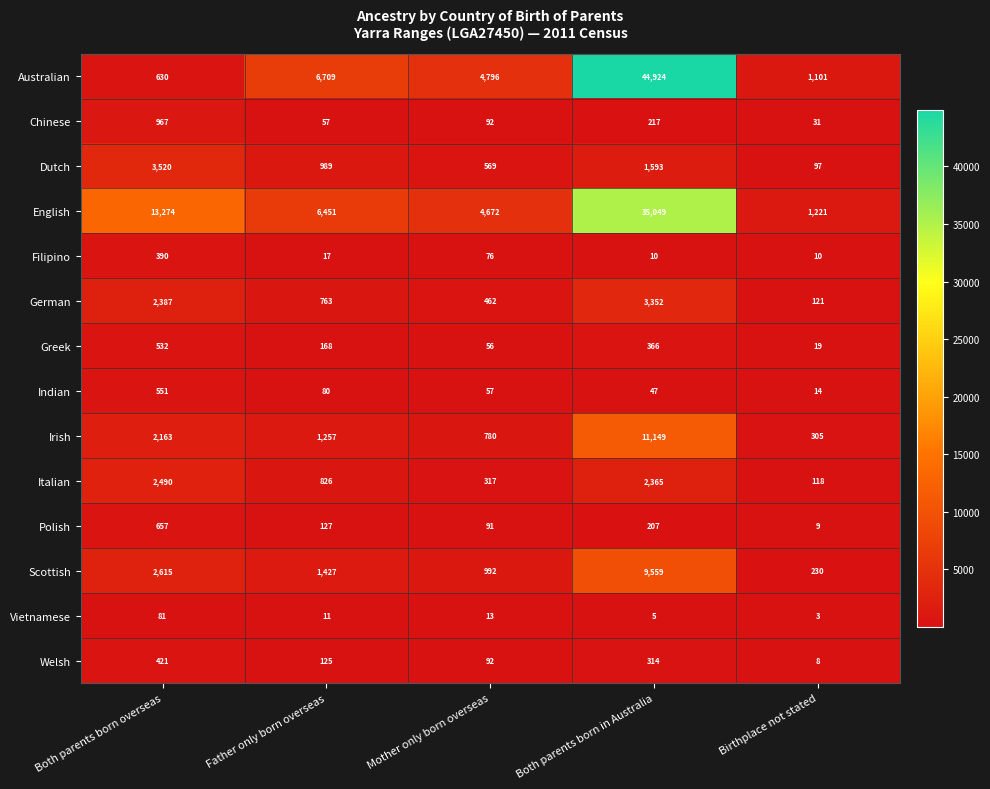

Which series has the largest total across all categories?

English